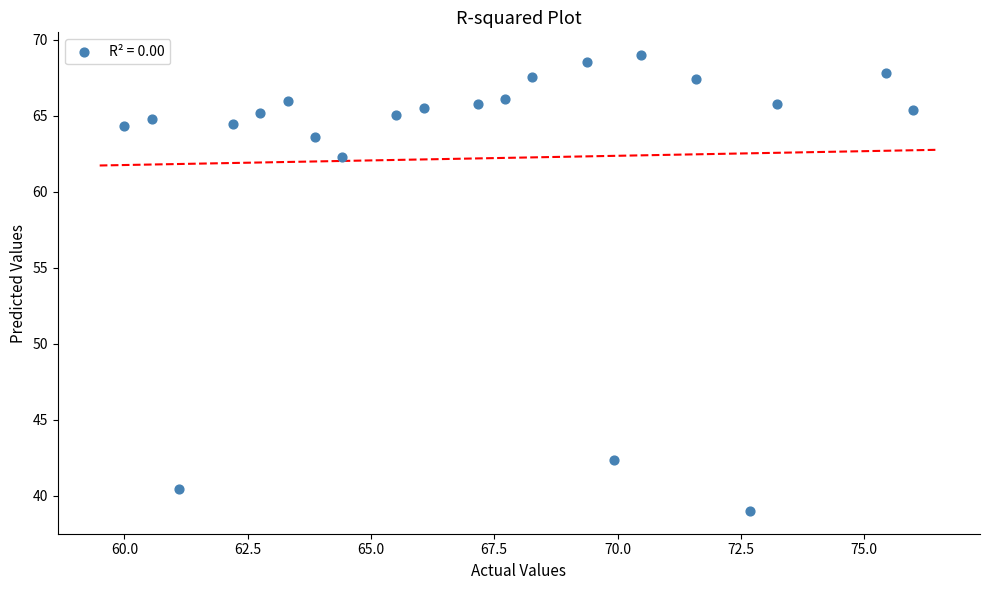

What is the range of Y values (max minus min)?

30.0